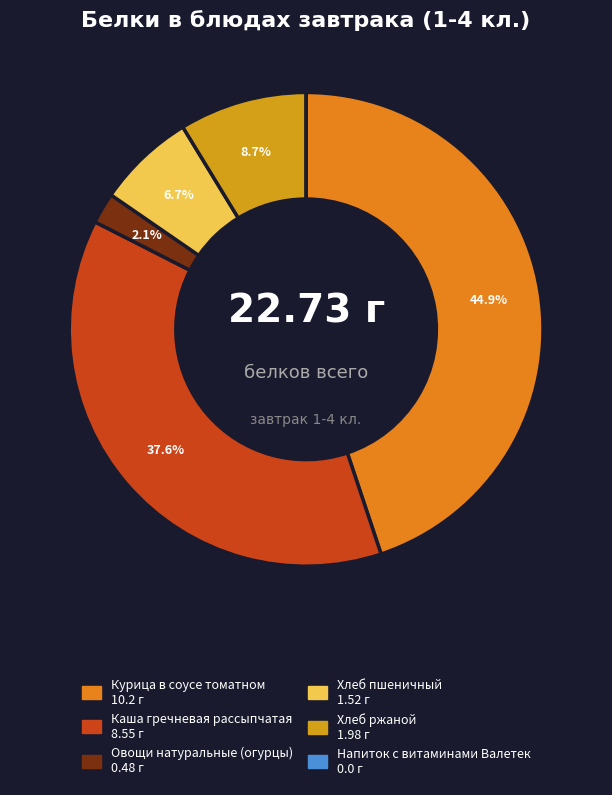

The Хлеб ржаной slice represents 1% of the pie. True or false?

False